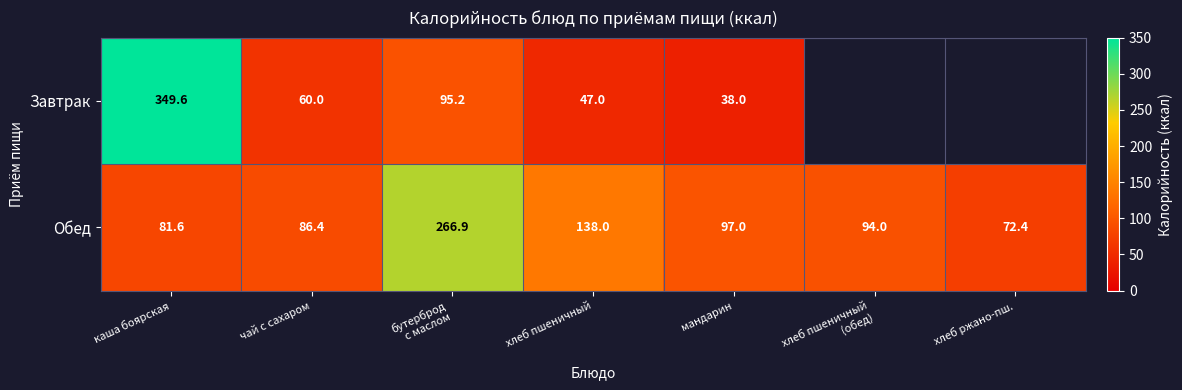

Is the value of Обед at чай с сахаром greater than the value of Завтрак at мандарин?

Yes